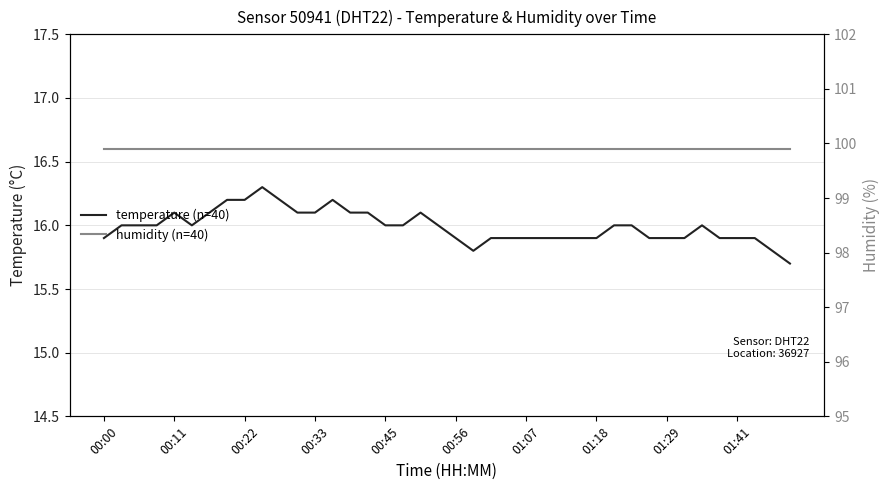

How many temperature (n=40) values are between 15 and 16?

28